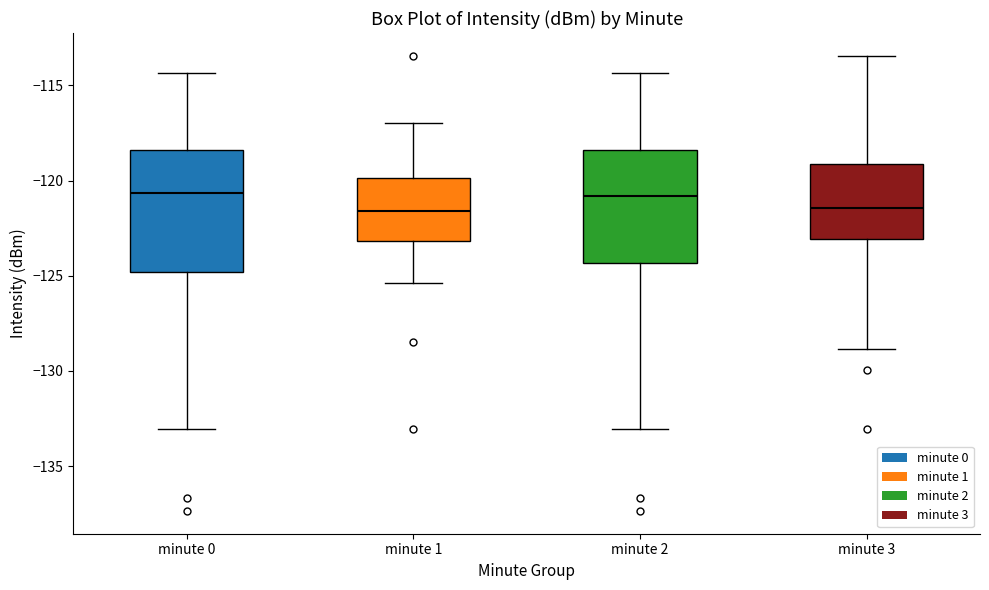

Reading left to right, transcribe this box plot: for each box, give where its median line is, the range the box spans, and where its two whiskers end, as read against the y-axis. The values are not printed on the chart, so give them approximately, as read against the axis.

minute 0: median -120.5, box -125.0 to -118.5, whiskers -133.0 to -114.5
minute 1: median -121.5, box -123.0 to -120.0, whiskers -125.5 to -117.0
minute 2: median -121.0, box -124.5 to -118.5, whiskers -133.0 to -114.5
minute 3: median -121.5, box -123.0 to -119.0, whiskers -129.0 to -113.5